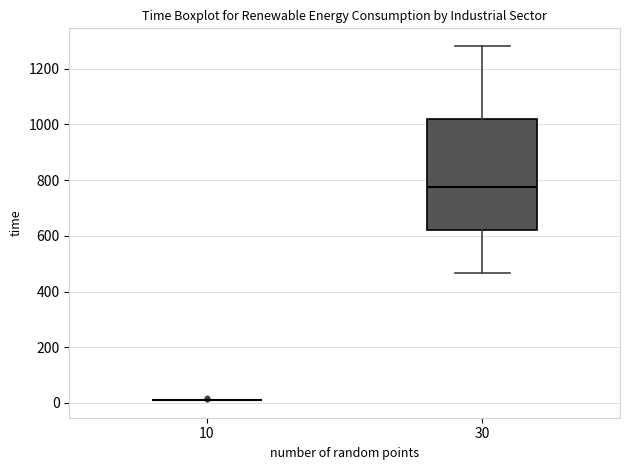

Where does the upper whisker of the box at x = 30 end on the y-axis? The values are not printed on the chart, so give them approximately, as read against the axis.

1280